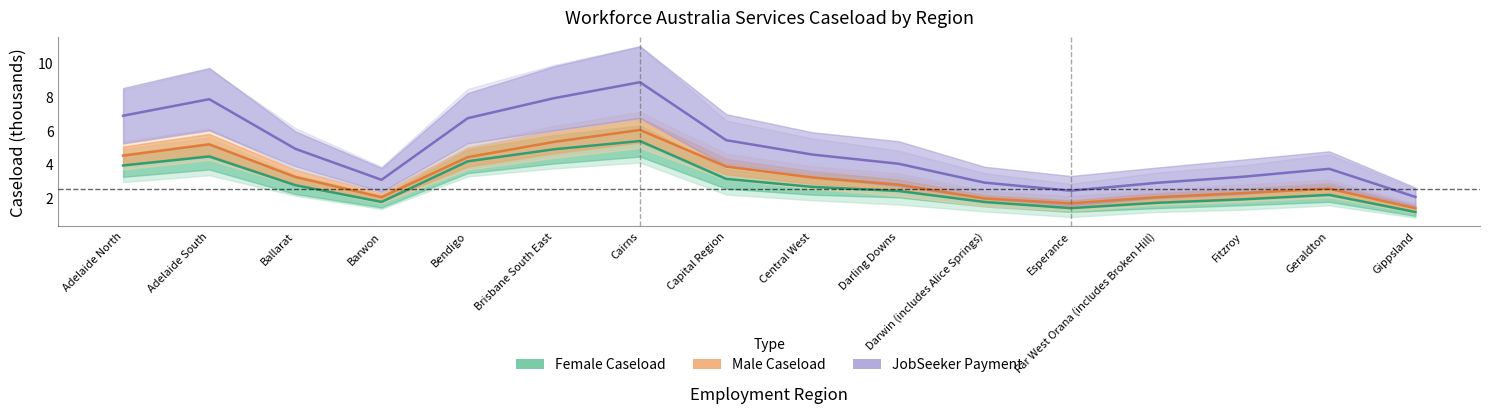

Where is the first local minimum for JobSeeker Payment?

Barwon